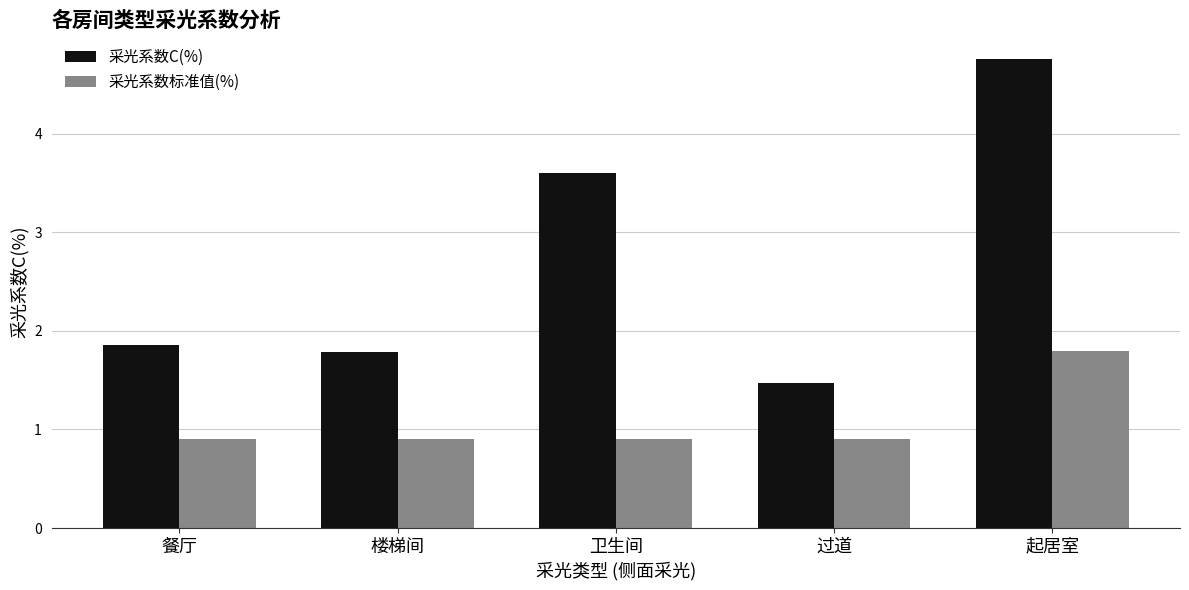

Rank the series by their average value, from highest to lowest.

采光系数C(%), 采光系数标准值(%)